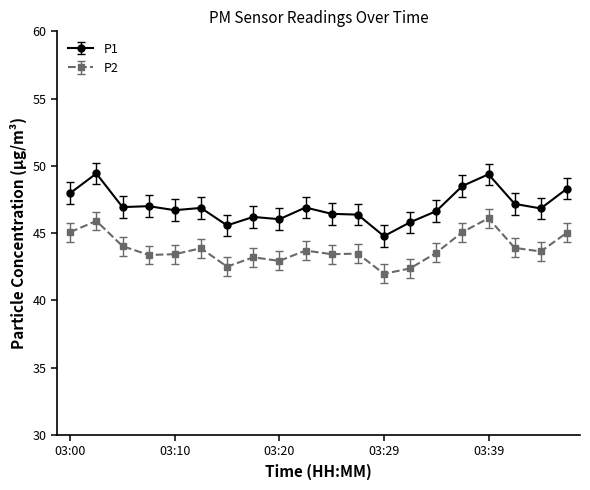

What is the value of the P1 point at the 6th from the left?

46.9